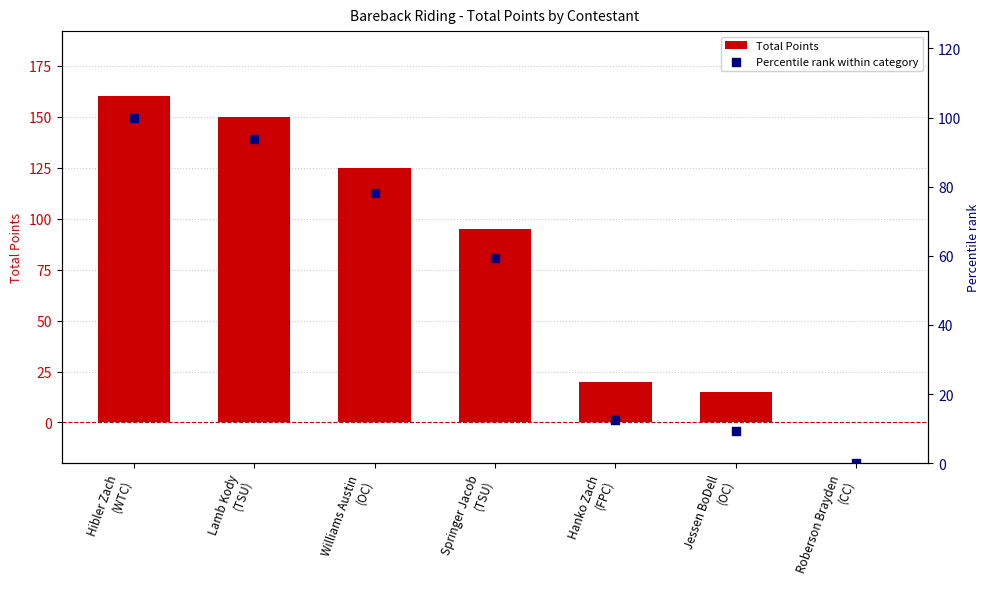

Is the value of Percentile rank within category at Williams Austin
(OC) greater than the value of Total Points at Springer Jacob
(TSU)?

No